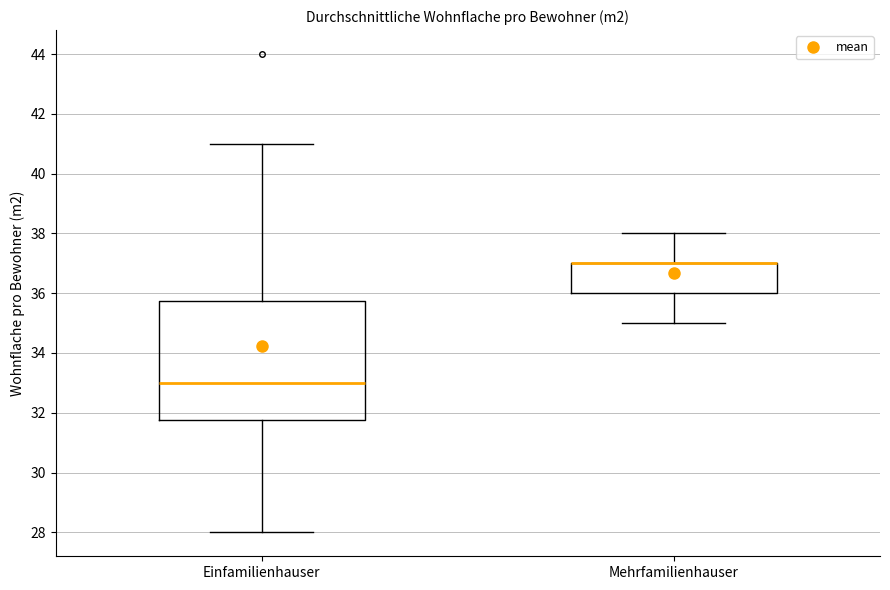

Reading left to right, transcribe this box plot: for each box, give where its median line is, the range the box spans, and where its two whiskers end, as read against the y-axis. The values are not printed on the chart, so give them approximately, as read against the axis.

Einfamilienhauser: median 33.0, box 31.8 to 35.8, whiskers 28.0 to 41.0
Mehrfamilienhauser: median 37.0 (drawn on the box's upper edge), box 36.0 to 37.0, whiskers 35.0 to 38.0